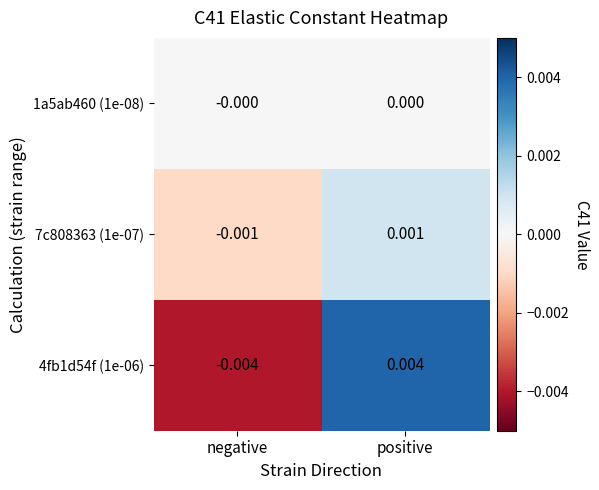

How many negative values does the 7c808363 (1e-07) series have?

1